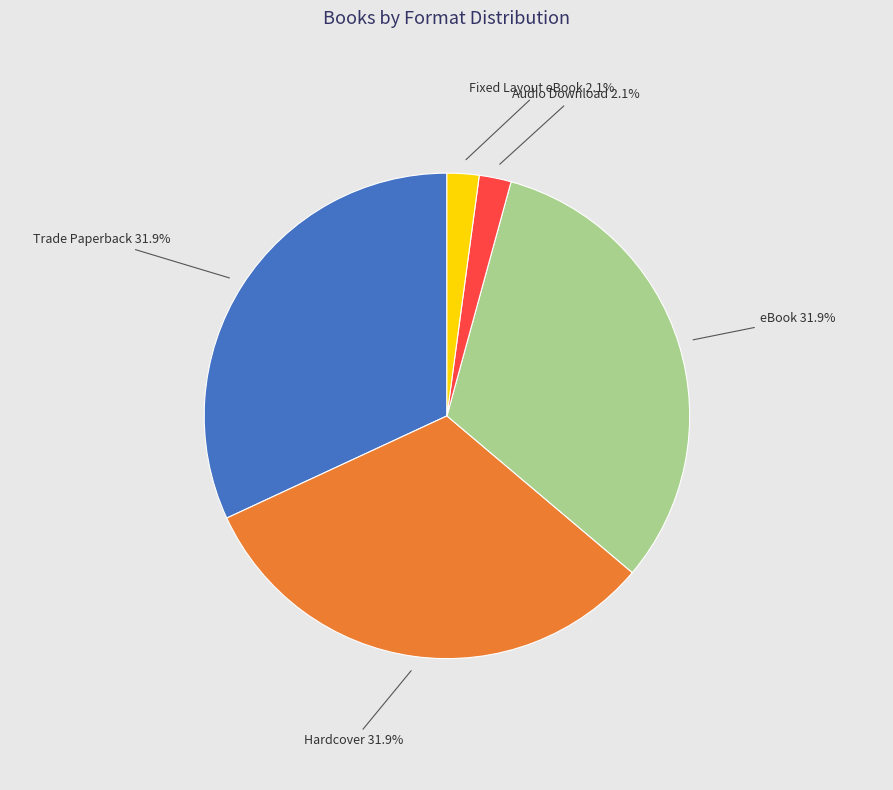

Count the number of slices in the pie.

5